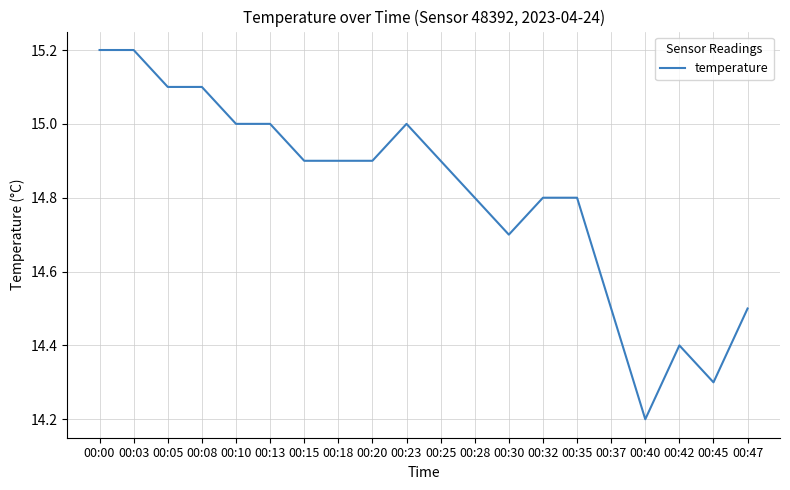

What is the average value?

14.8